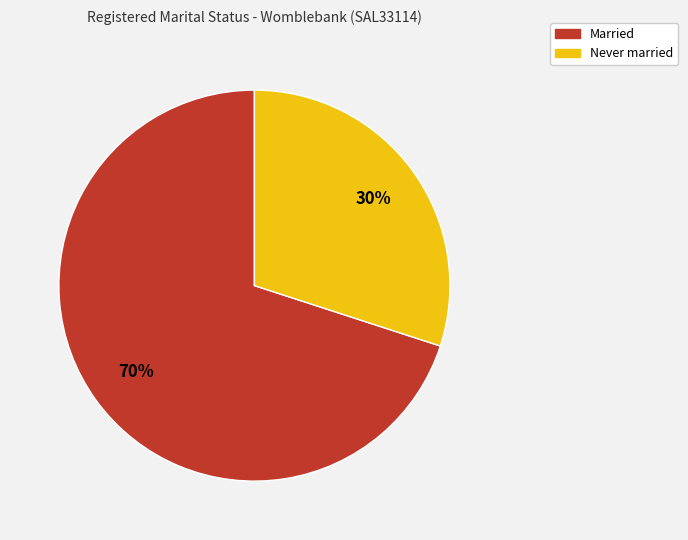

Does any single category account for the majority?

Yes